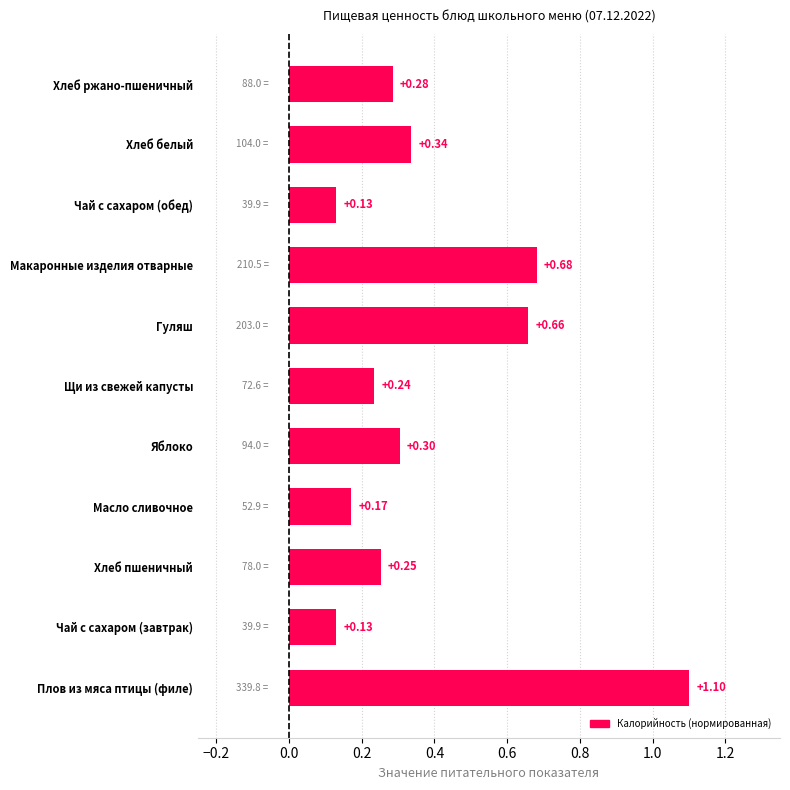

What is the difference between the maximum and minimum values?

1.0